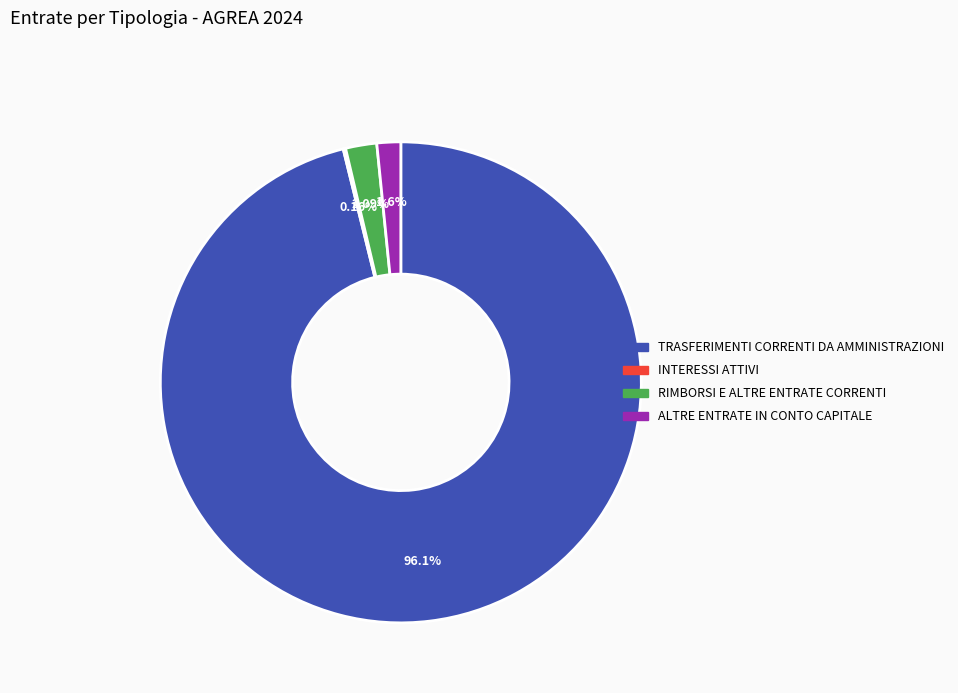

Between RIMBORSI E ALTRE ENTRATE CORRENTI and TRASFERIMENTI CORRENTI DA AMMINISTRAZIONI, which is larger?

TRASFERIMENTI CORRENTI DA AMMINISTRAZIONI